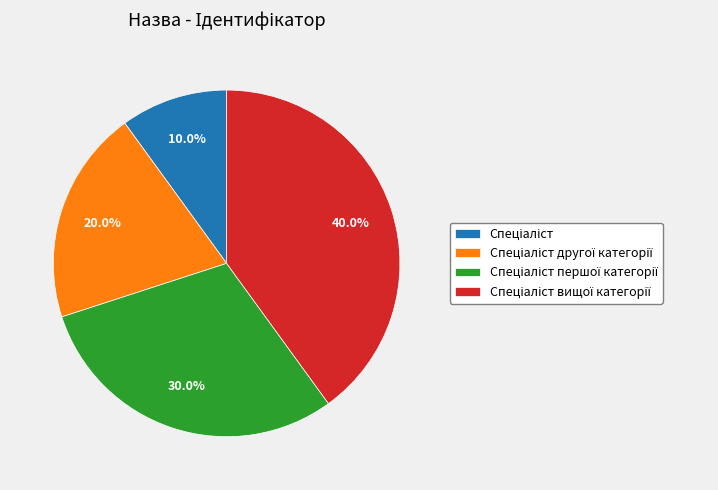

Is there a majority slice in this chart?

No